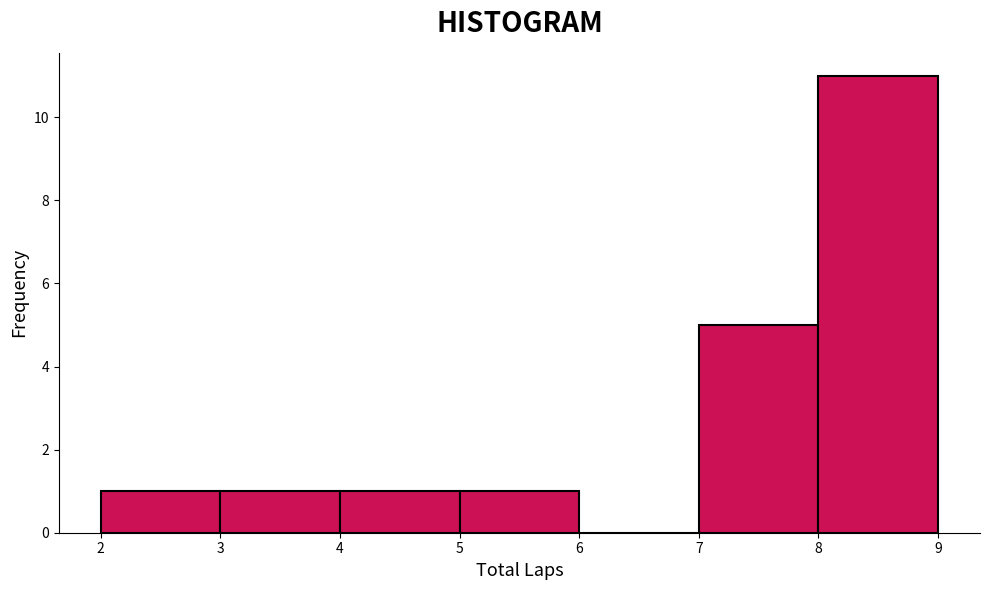

Reading left to right, list every bar in this chart as the range it spans on the x-axis followed by its height. The values are not printed on the chart, so give them approximately, as read against the axis.

2 to 3: 1
3 to 4: 1
4 to 5: 1
5 to 6: 1
6 to 7: 0
7 to 8: 5
8 to 9: 11